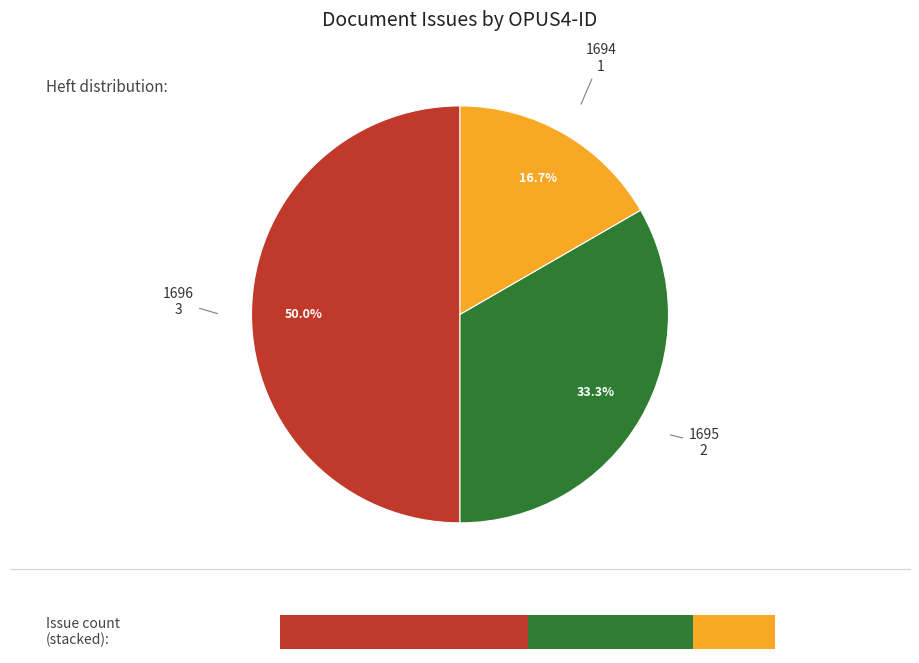

How many slices are in this pie chart?

3